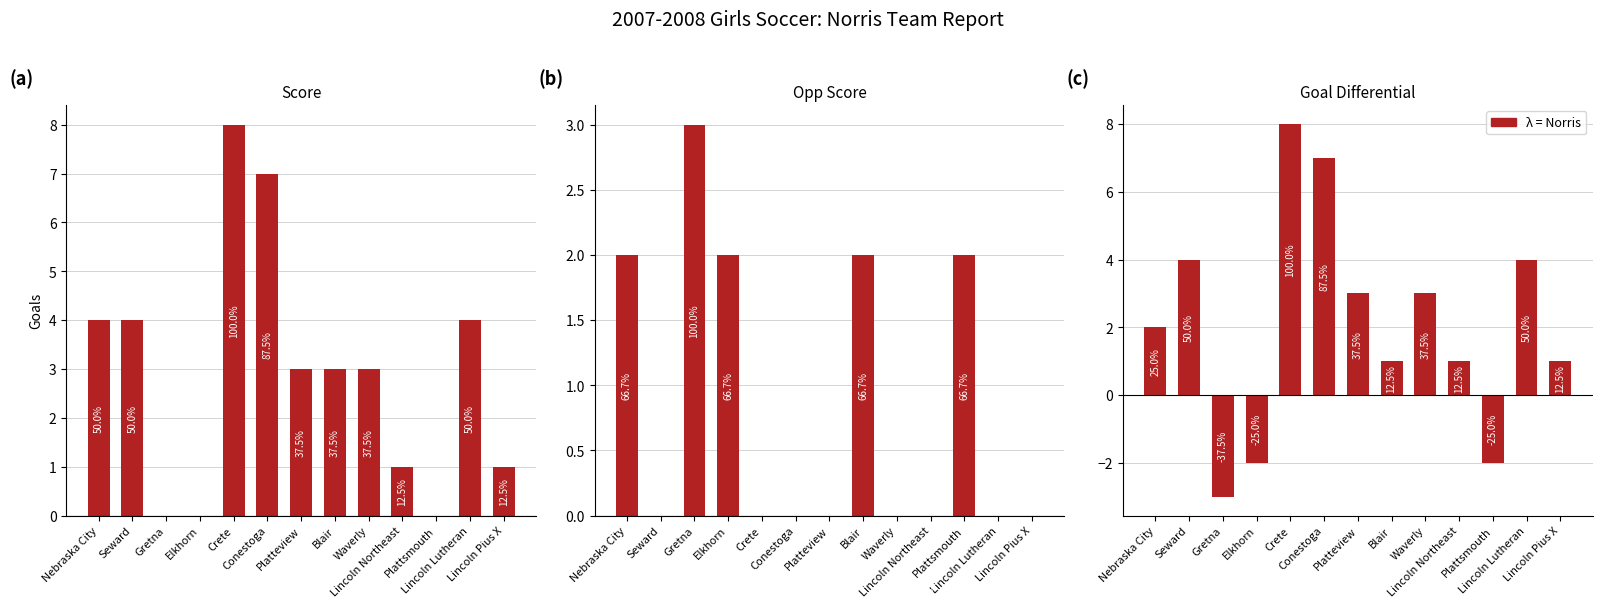

What is the highest value of the Goal Differential series?

8